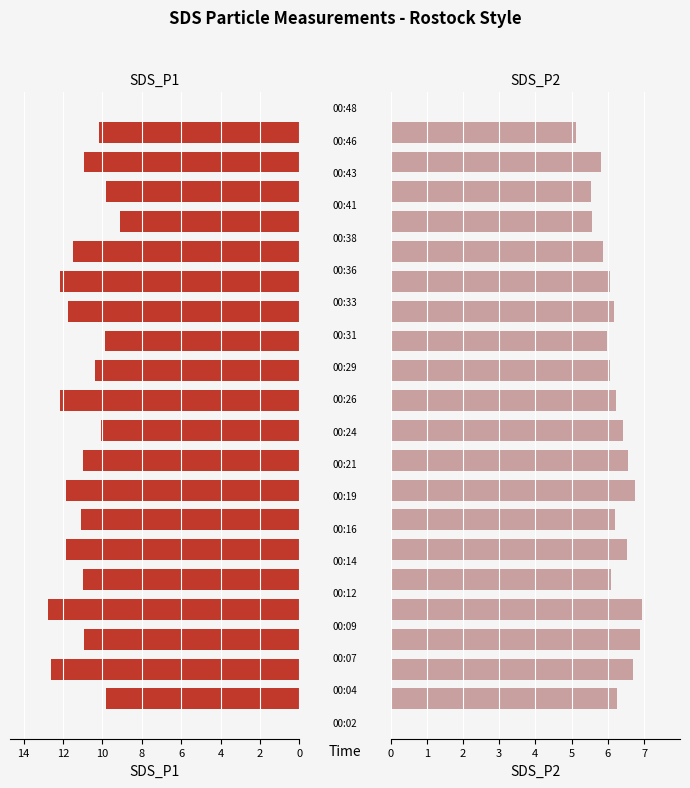

The SDS_P2 series shows 6.5 at 10. True or false?

True